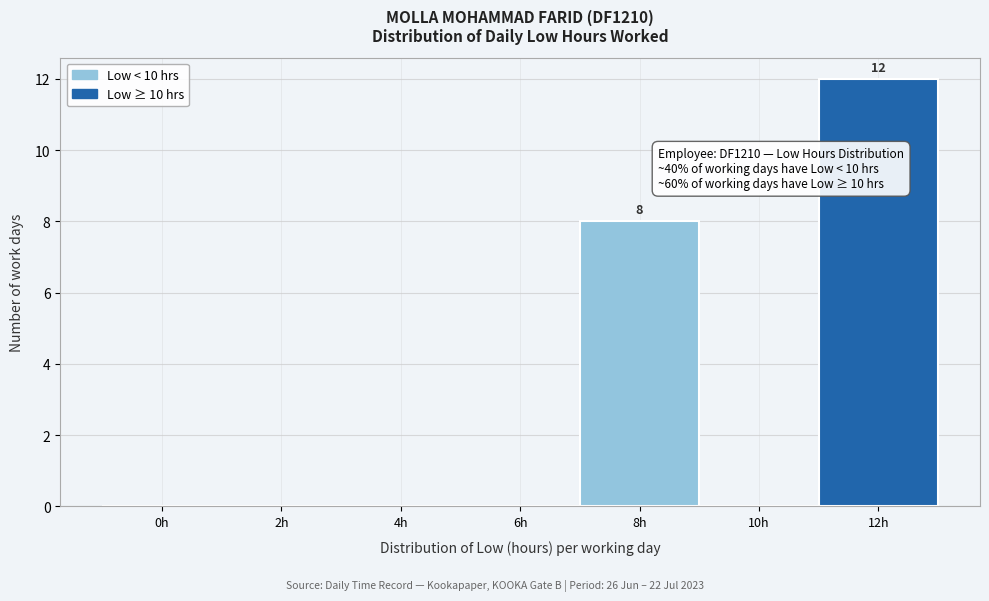

Reading right to left, transcribe all the data shown in this chart.

12h=12	10h=0	8h=8	6h=0	4h=0	2h=0	0h=0